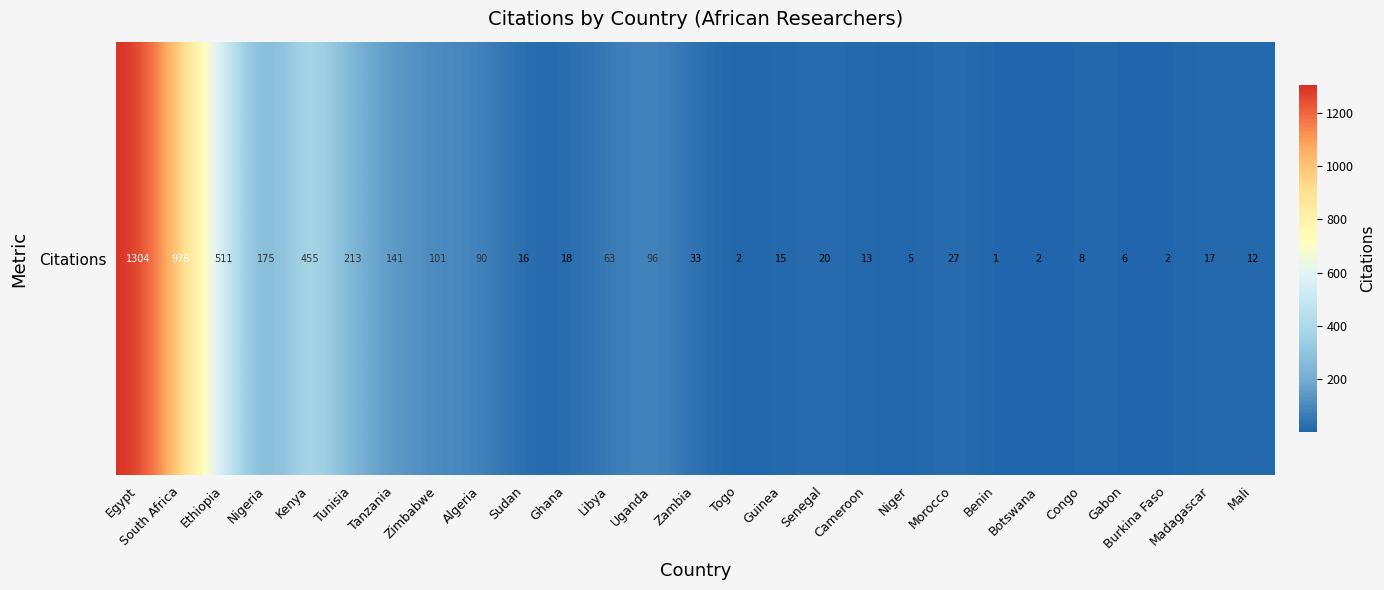

Rank the categories by value from lowest to highest.

Benin, Togo, Botswana, Burkina Faso, Niger, Gabon, Congo, Mali, Cameroon, Guinea, Sudan, Madagascar, Ghana, Senegal, Morocco, Zambia, Libya, Algeria, Uganda, Zimbabwe, Tanzania, Nigeria, Tunisia, Kenya, Ethiopia, South Africa, Egypt